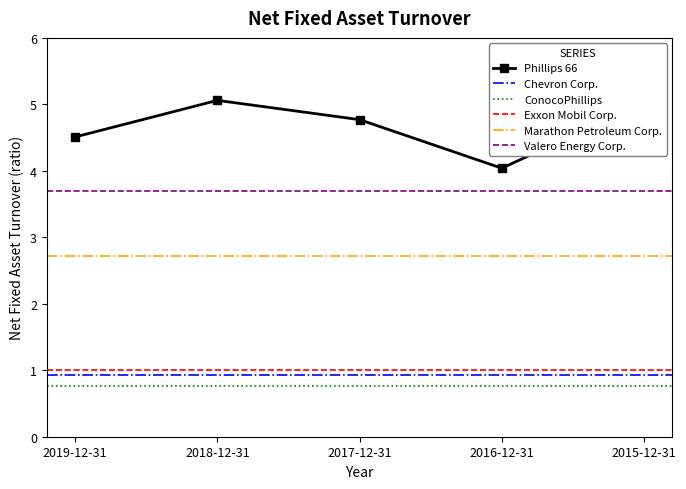

Where is the first local maximum?

2018-12-31